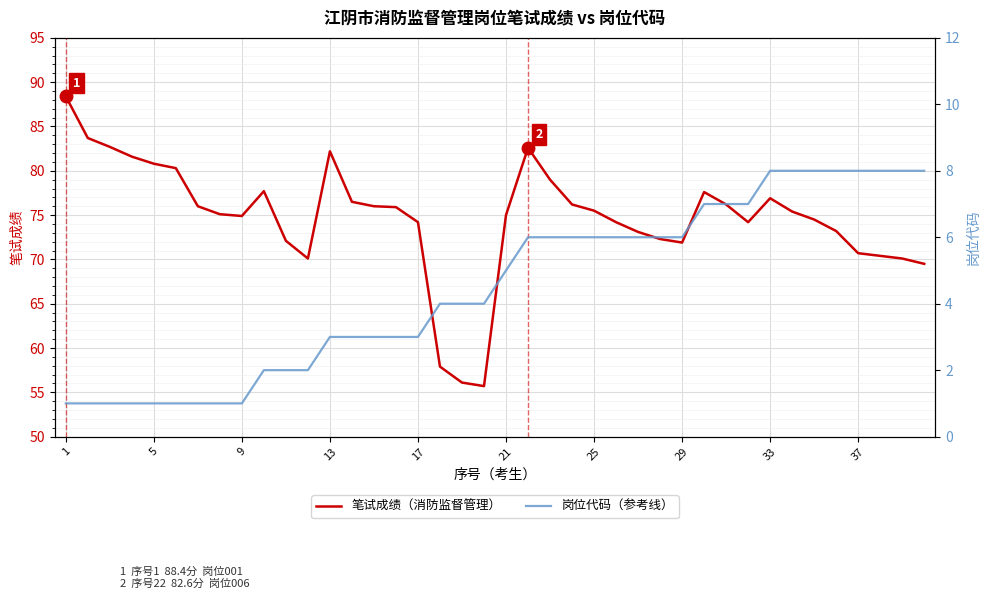

Rank the series by their average value, from lowest to highest.

岗位代码（参考线）, 笔试成绩（消防监督管理）